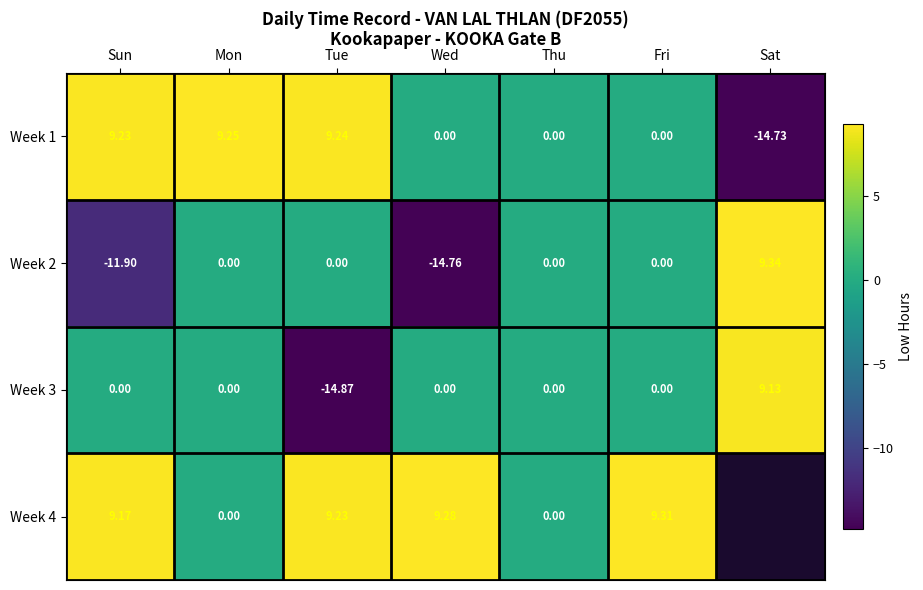

Is the value of Week 1 at Sun greater than the value of Week 3 at Sat?

Yes